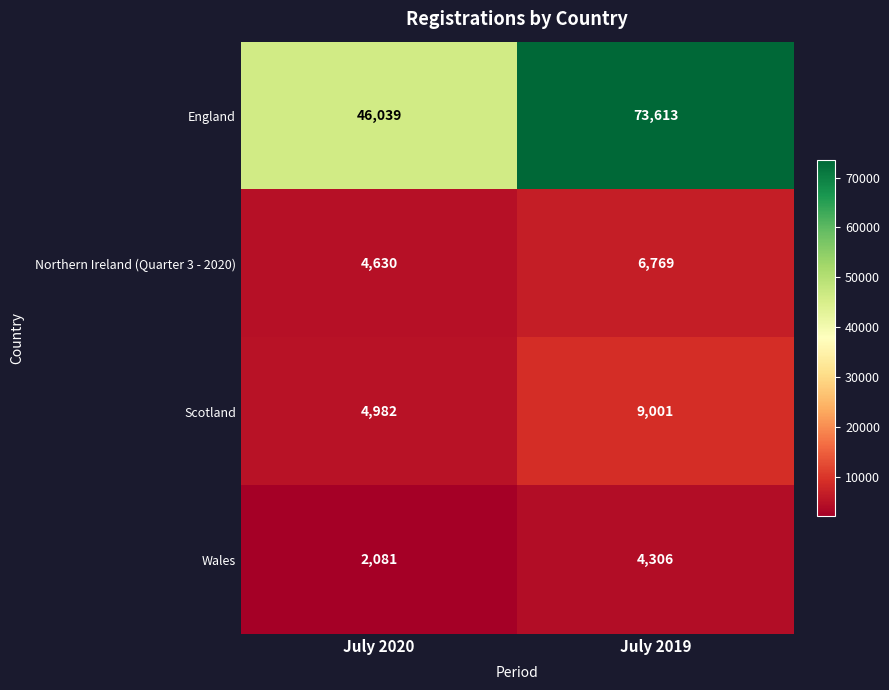

Reading right to left, what are all the values shown in this chart?

England: 73613	46039
Northern Ireland (Quarter 3 - 2020): 6769	4630
Scotland: 9001	4982
Wales: 4306	2081